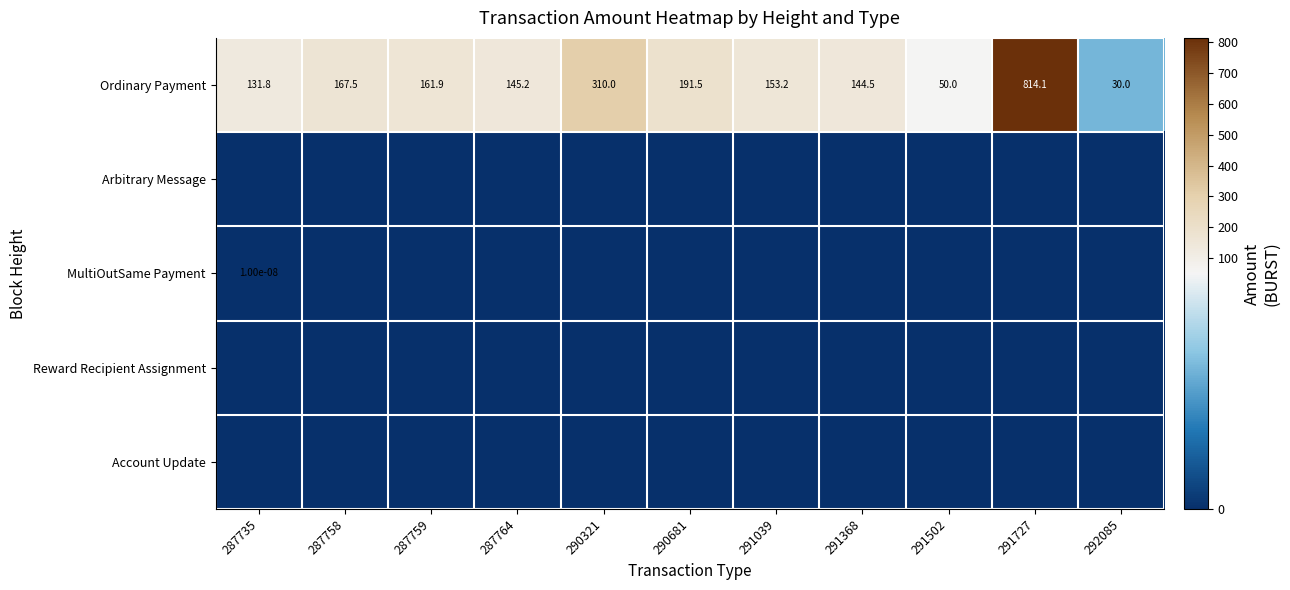

What is the minimum value for Ordinary Payment?

30.0